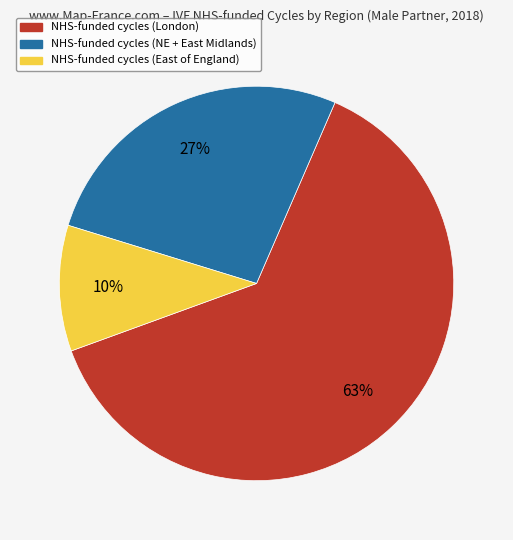

Is there any slice that represents more than half of the pie?

Yes